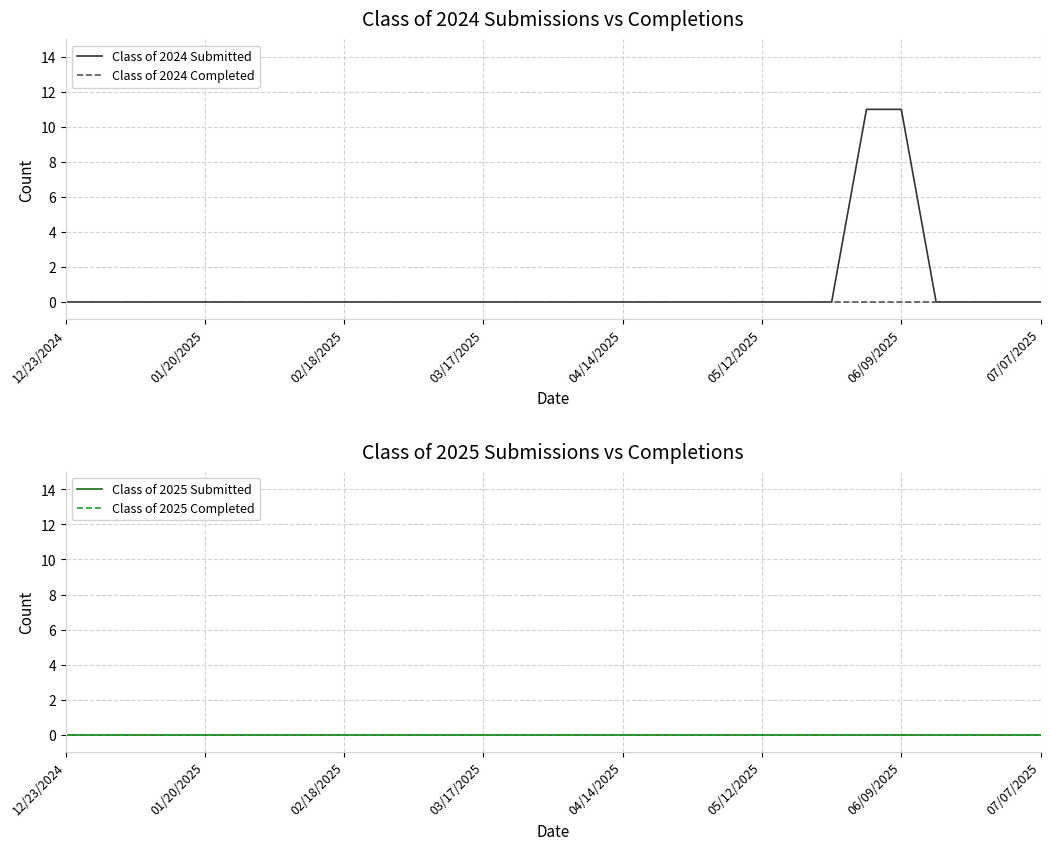

True or false: Class of 2024 Completed and Class of 2025 Completed intersect in this chart.

False